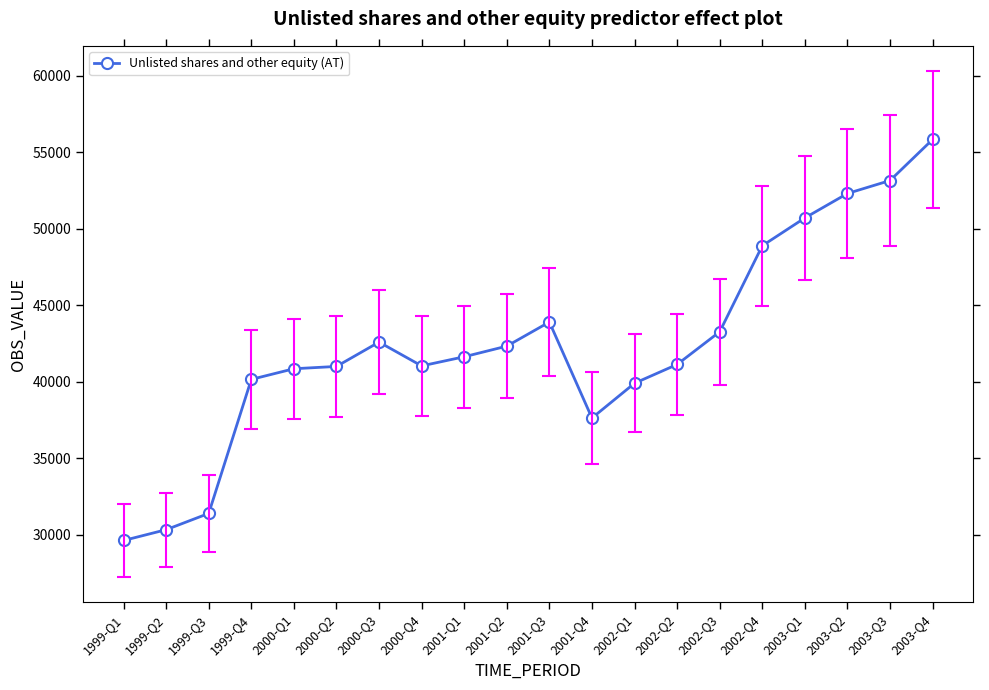

What is the greatest value displayed?

55826